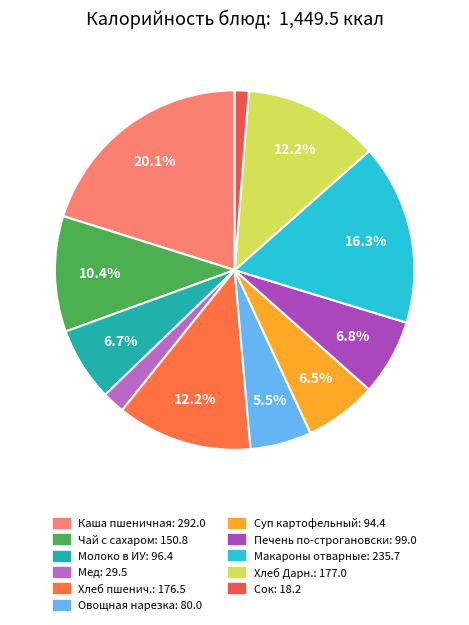

What is the smallest slice in the pie chart?

Сок